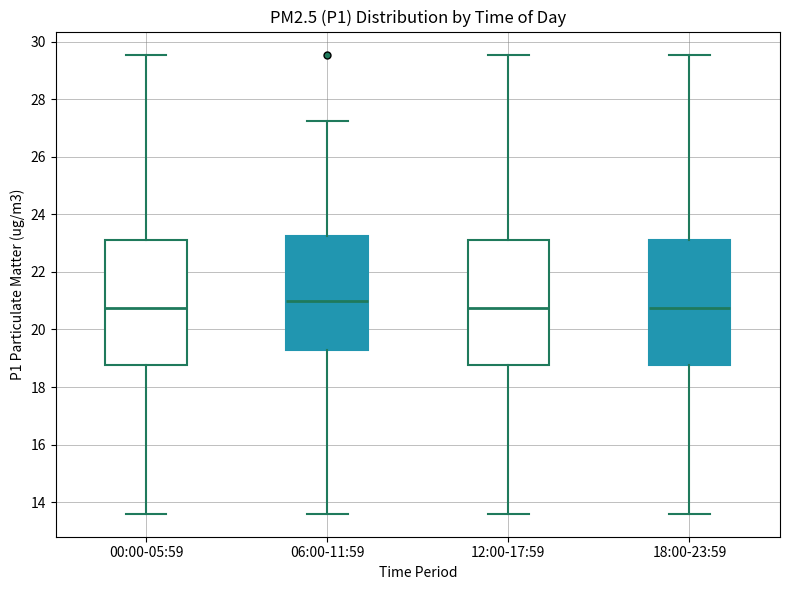

Reading left to right, transcribe this box plot: for each box, give where its median line is, the range the box spans, and where its two whiskers end, as read against the y-axis. The values are not printed on the chart, so give them approximately, as read against the axis.

00:00-05:59: median 20.8, box 18.8 to 23.2, whiskers 13.6 to 29.6
06:00-11:59: median 21.0, box 19.4 to 23.2, whiskers 13.6 to 27.2
12:00-17:59: median 20.8, box 18.8 to 23.2, whiskers 13.6 to 29.6
18:00-23:59: median 20.8, box 18.8 to 23.2, whiskers 13.6 to 29.6